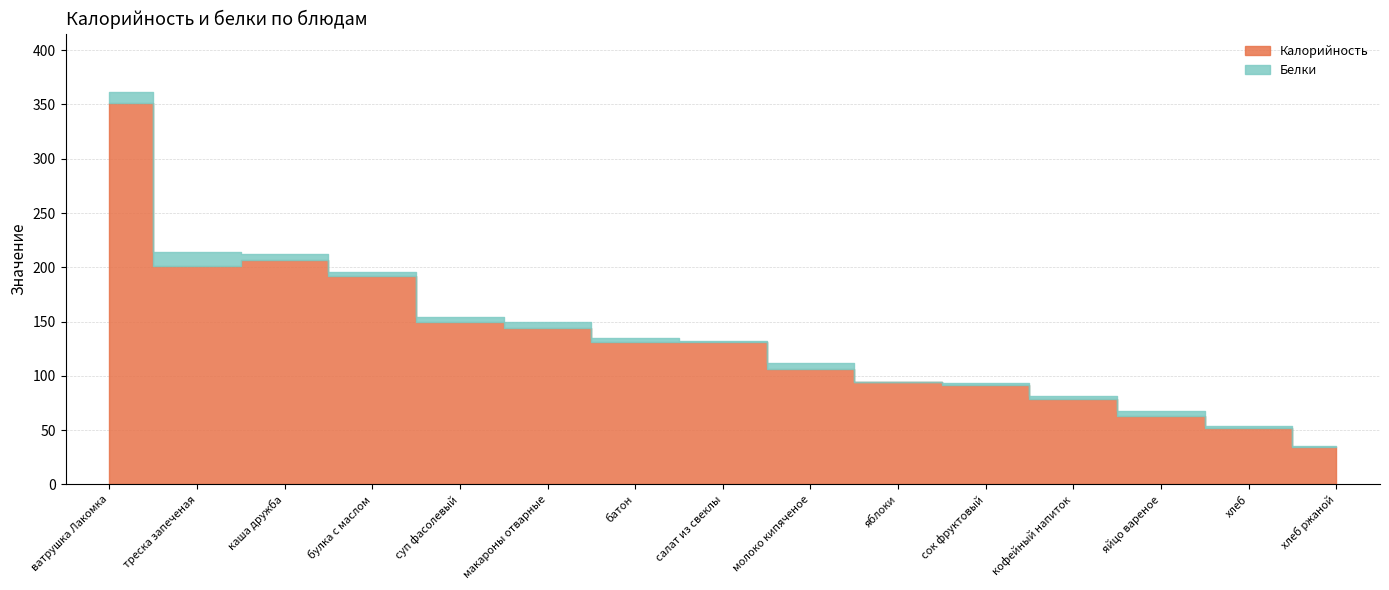

Reading left to right, extract all data points from this chart.

Калорийность: каша дружба=206.9	кофейный напиток=79.0	булка с маслом=192.0	хлеб ржаной=34.8	яйцо вареное=63.0	яблоки=94.0	молоко кипяченое=106.0	ватрушка Лакомка=351.0	салат из свеклы=131.0	суп фасолевый=149.6	треска запеченая=200.9	макароны отварные=144.3	сок фруктовый=92.0	батон=131.0	хлеб=52.2
Белки: каша дружба=5.3	кофейный напиток=2.0	булка с маслом=3.5	хлеб ржаной=0.9	яйцо вареное=5.1	яблоки=0.8	молоко кипяченое=5.8	ватрушка Лакомка=10.1	салат из свеклы=1.5	суп фасолевый=4.9	треска запеченая=12.8	макароны отварные=5.5	сок фруктовый=1.0	батон=3.8	хлеб=1.4